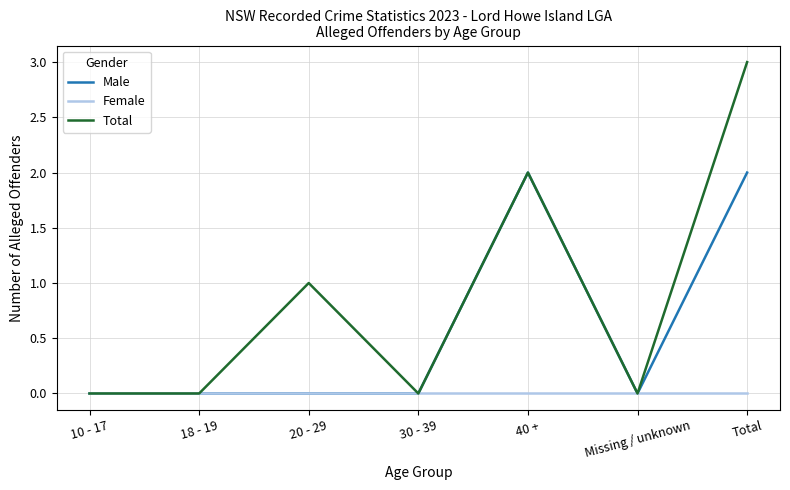

What position from the left is 20 - 29?

3